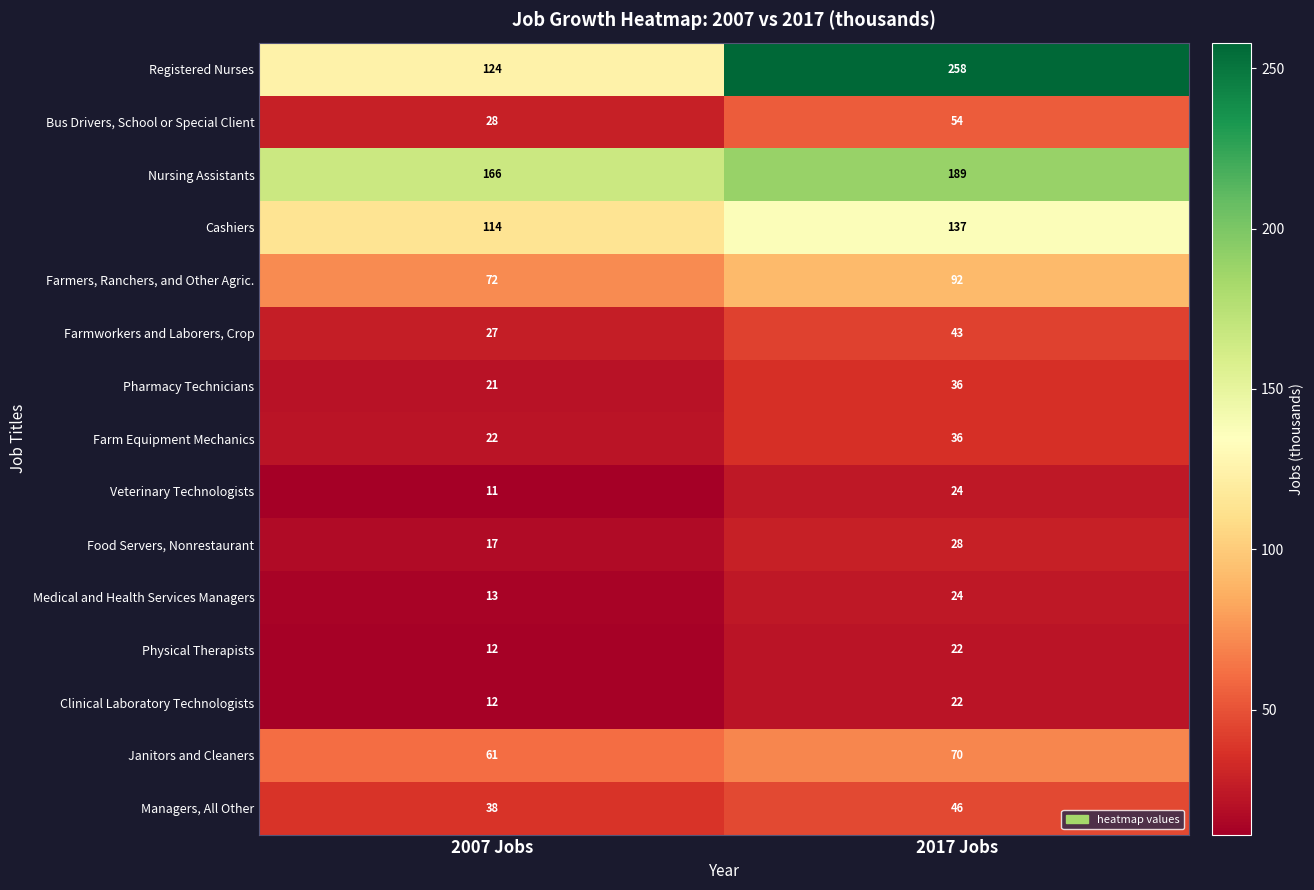

Count the number of categories in the chart.

2